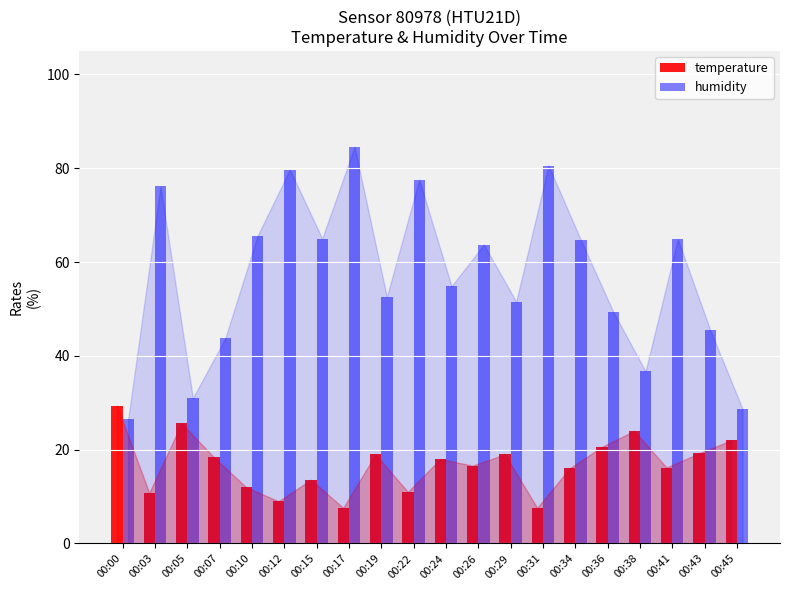

What is the difference between the humidity values at 00:45 and 00:12?

51.0